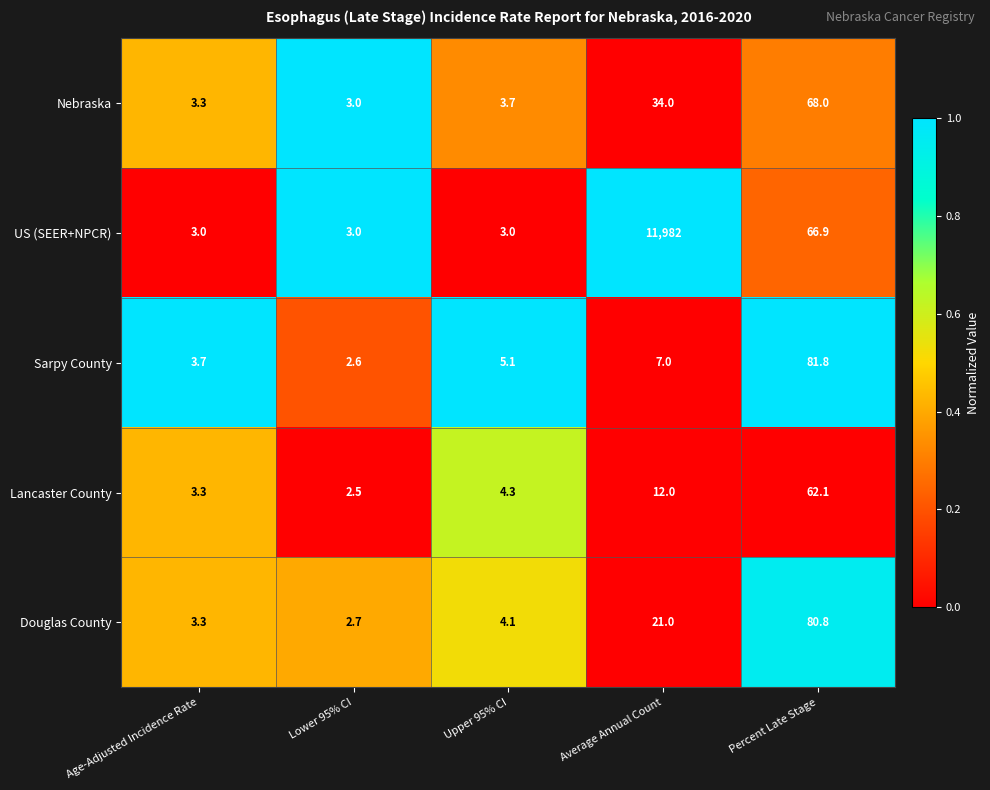

The US (SEER+NPCR) series shows 4.5 at Lower 95% CI. True or false?

False